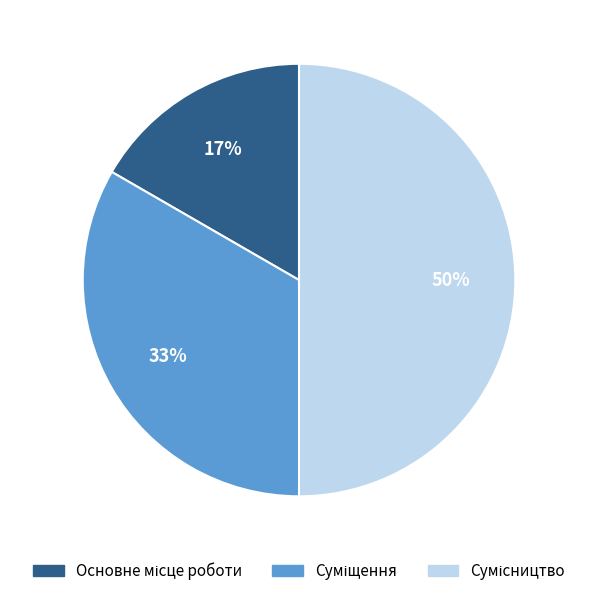

To the nearest percent, what is the difference between the largest and smallest slice percentages?

33%